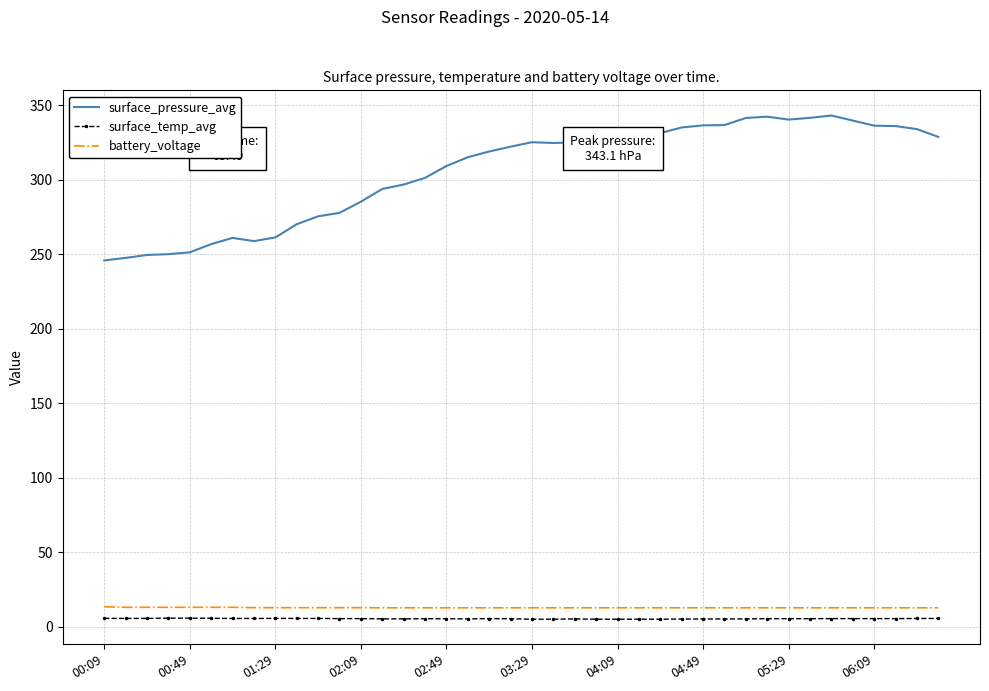

Which series has the largest total across all categories?

surface_pressure_avg